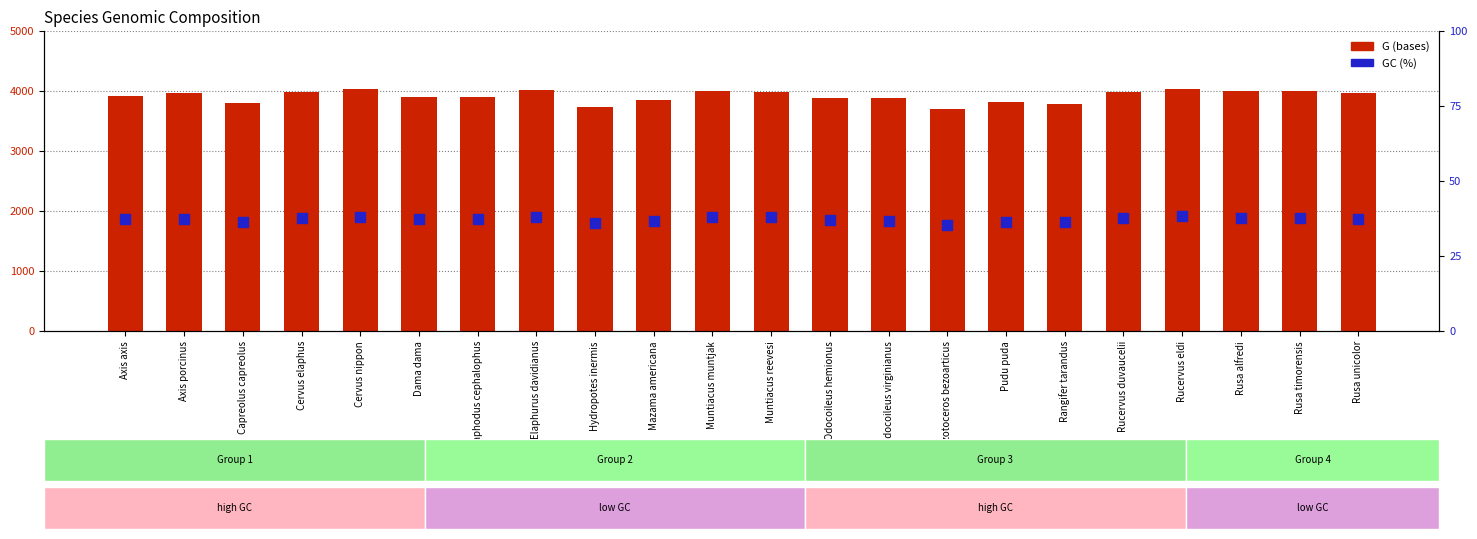

Which series has the largest total across all categories?

G (bases)